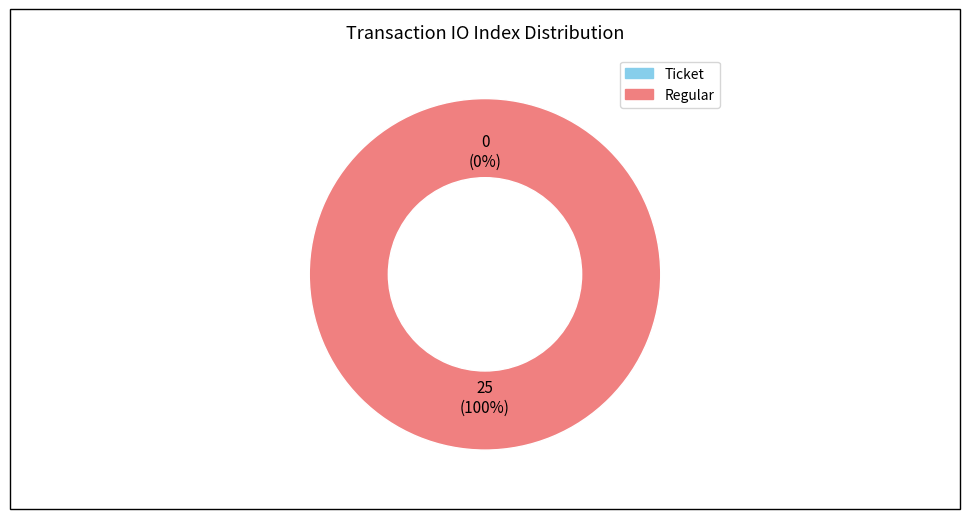

To the nearest percent, what portion does Regular represent?

100%